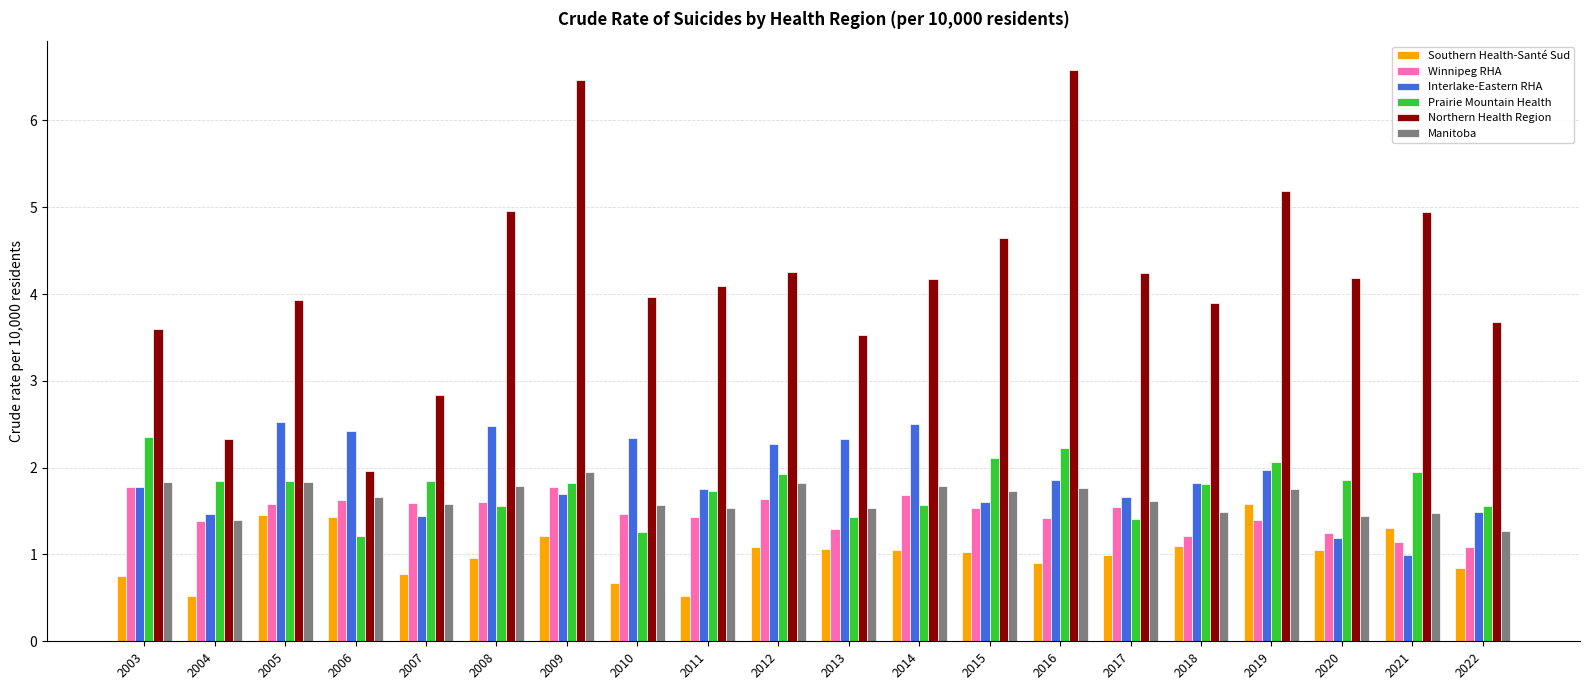

What is the value of the Southern Health-Santé Sud bar at the 15th from the left?

1.0